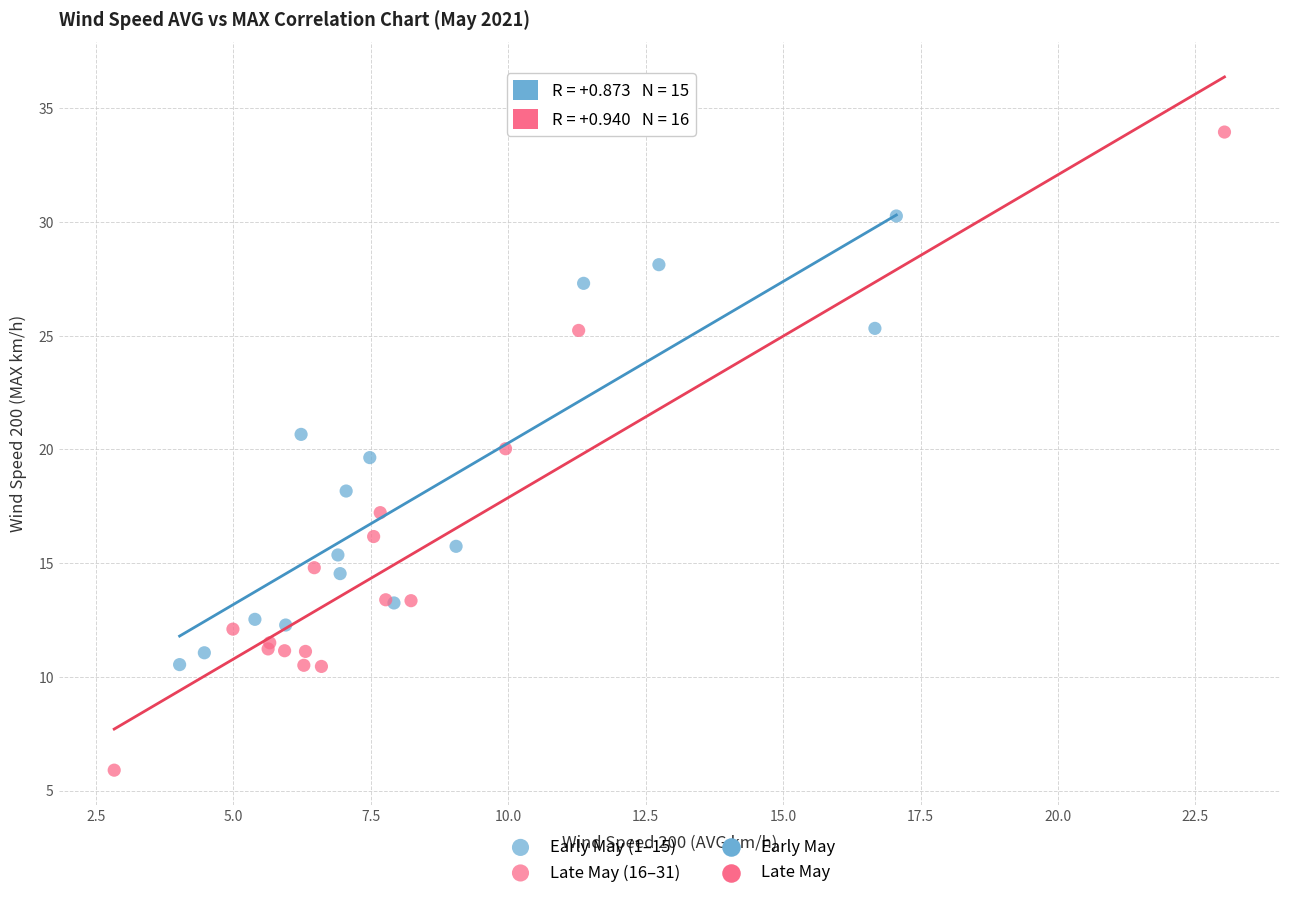

Which series has the widest spread of Y values?

Late May (16–31)